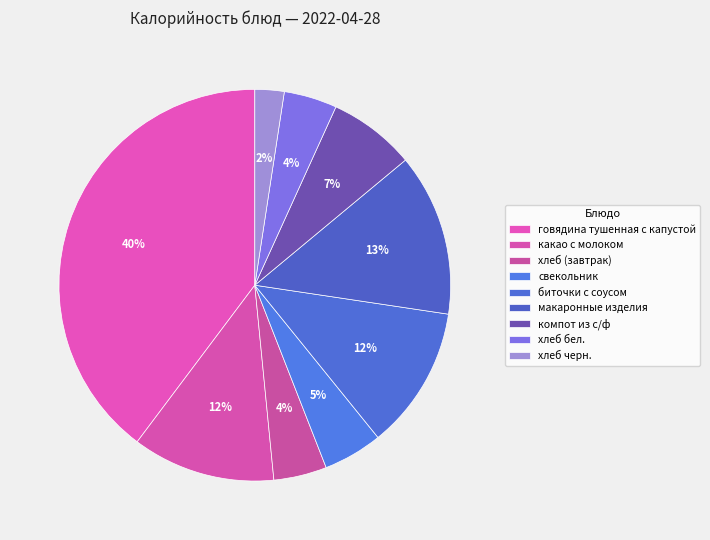

Count the number of slices in the pie.

9